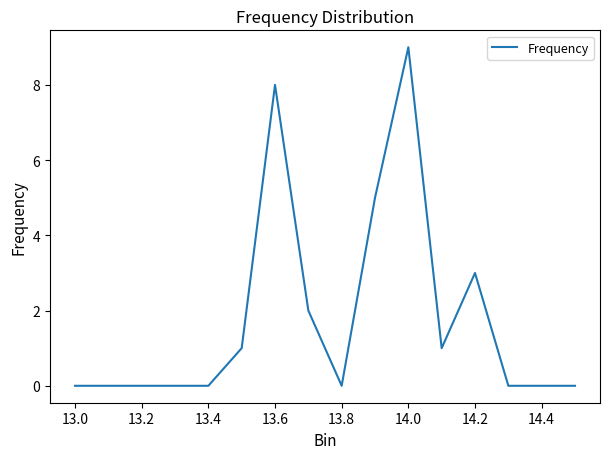

How many lines are shown in the chart?

1